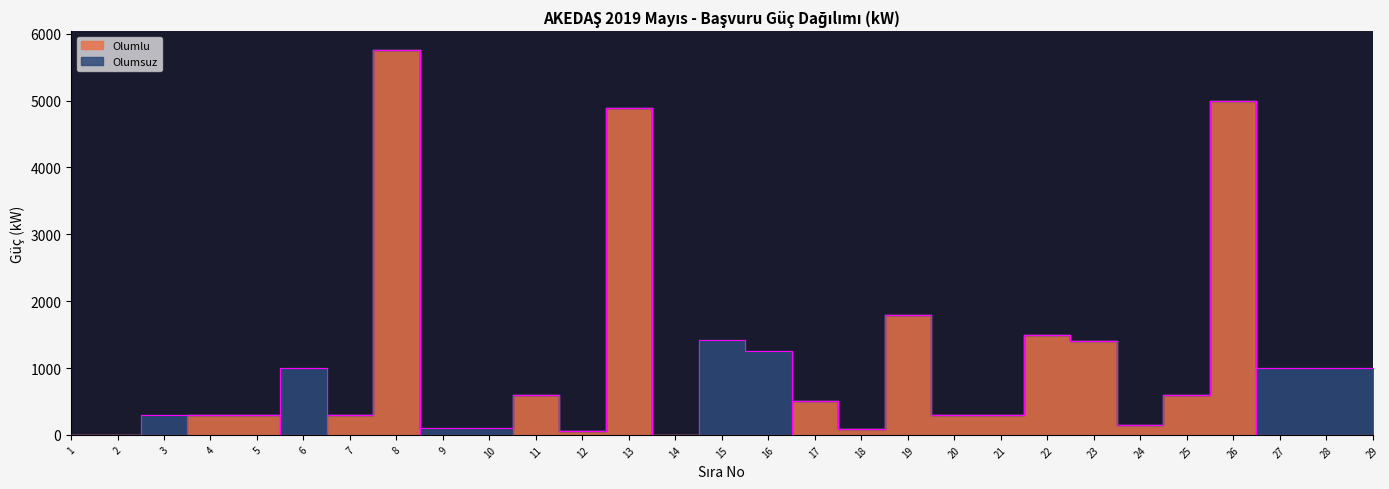

Is this an area chart (filled region under the line)?

No